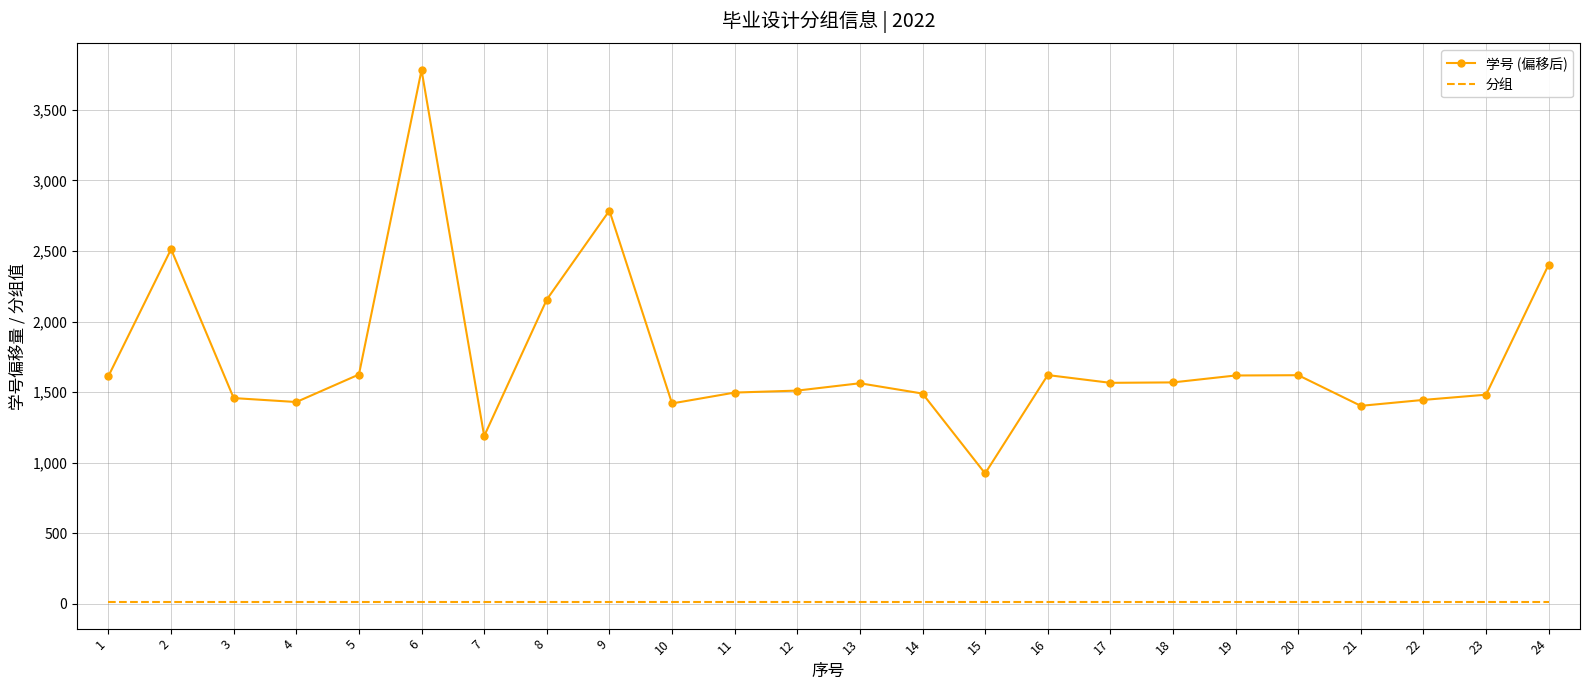

At which category is the sum across all series the highest?

6